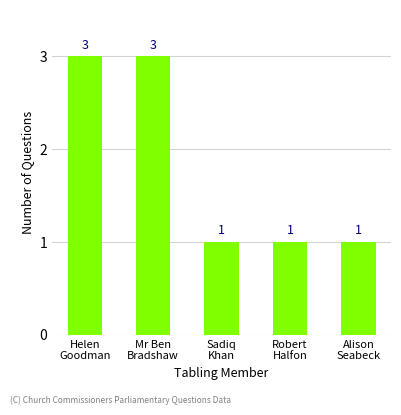

What is the difference between the maximum and minimum values?

2